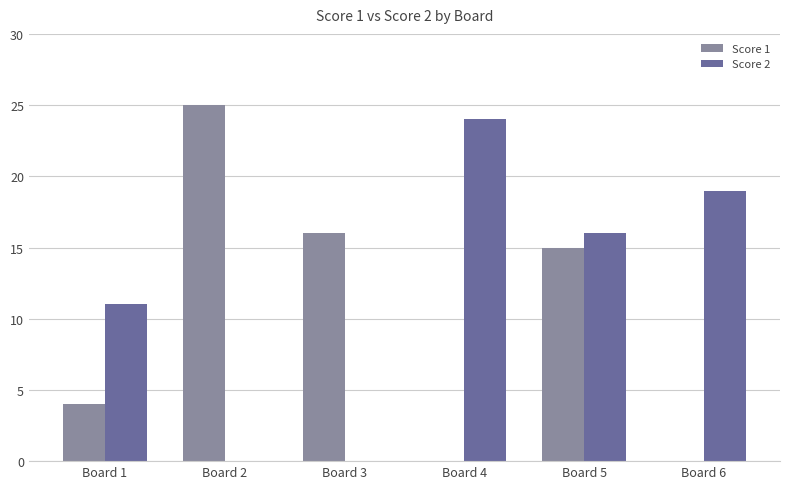

Where does the Score 2 series first go above 16?

Board 4